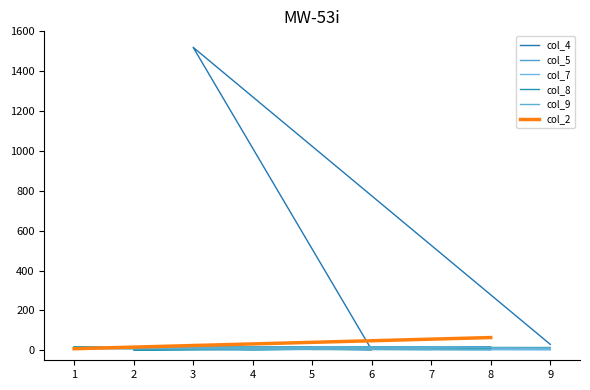

The value of col_5 at 9 is 4. True or false?

False